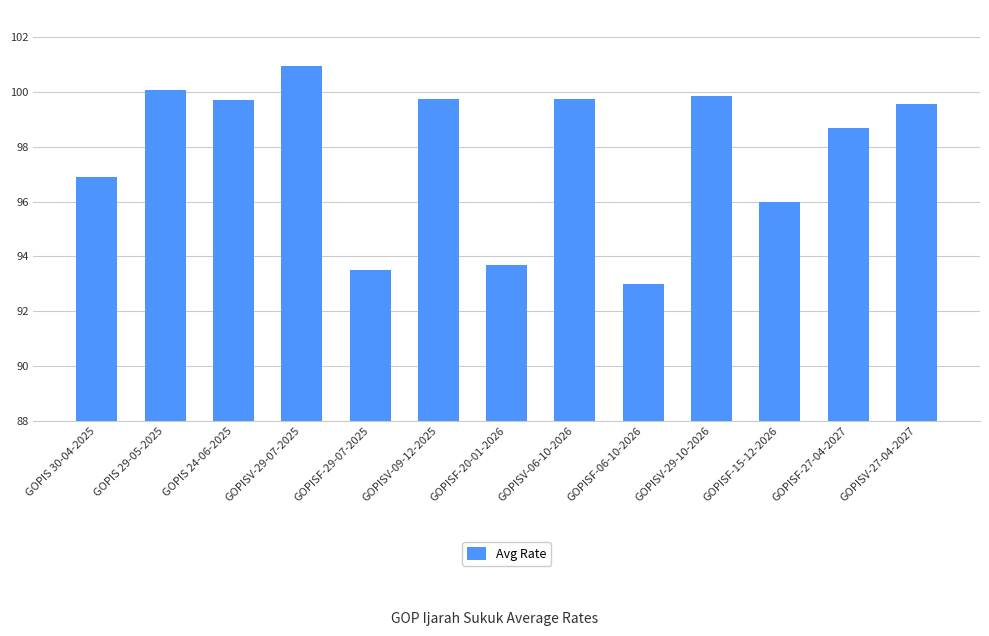

What is the difference between the maximum and second lowest values?

7.5